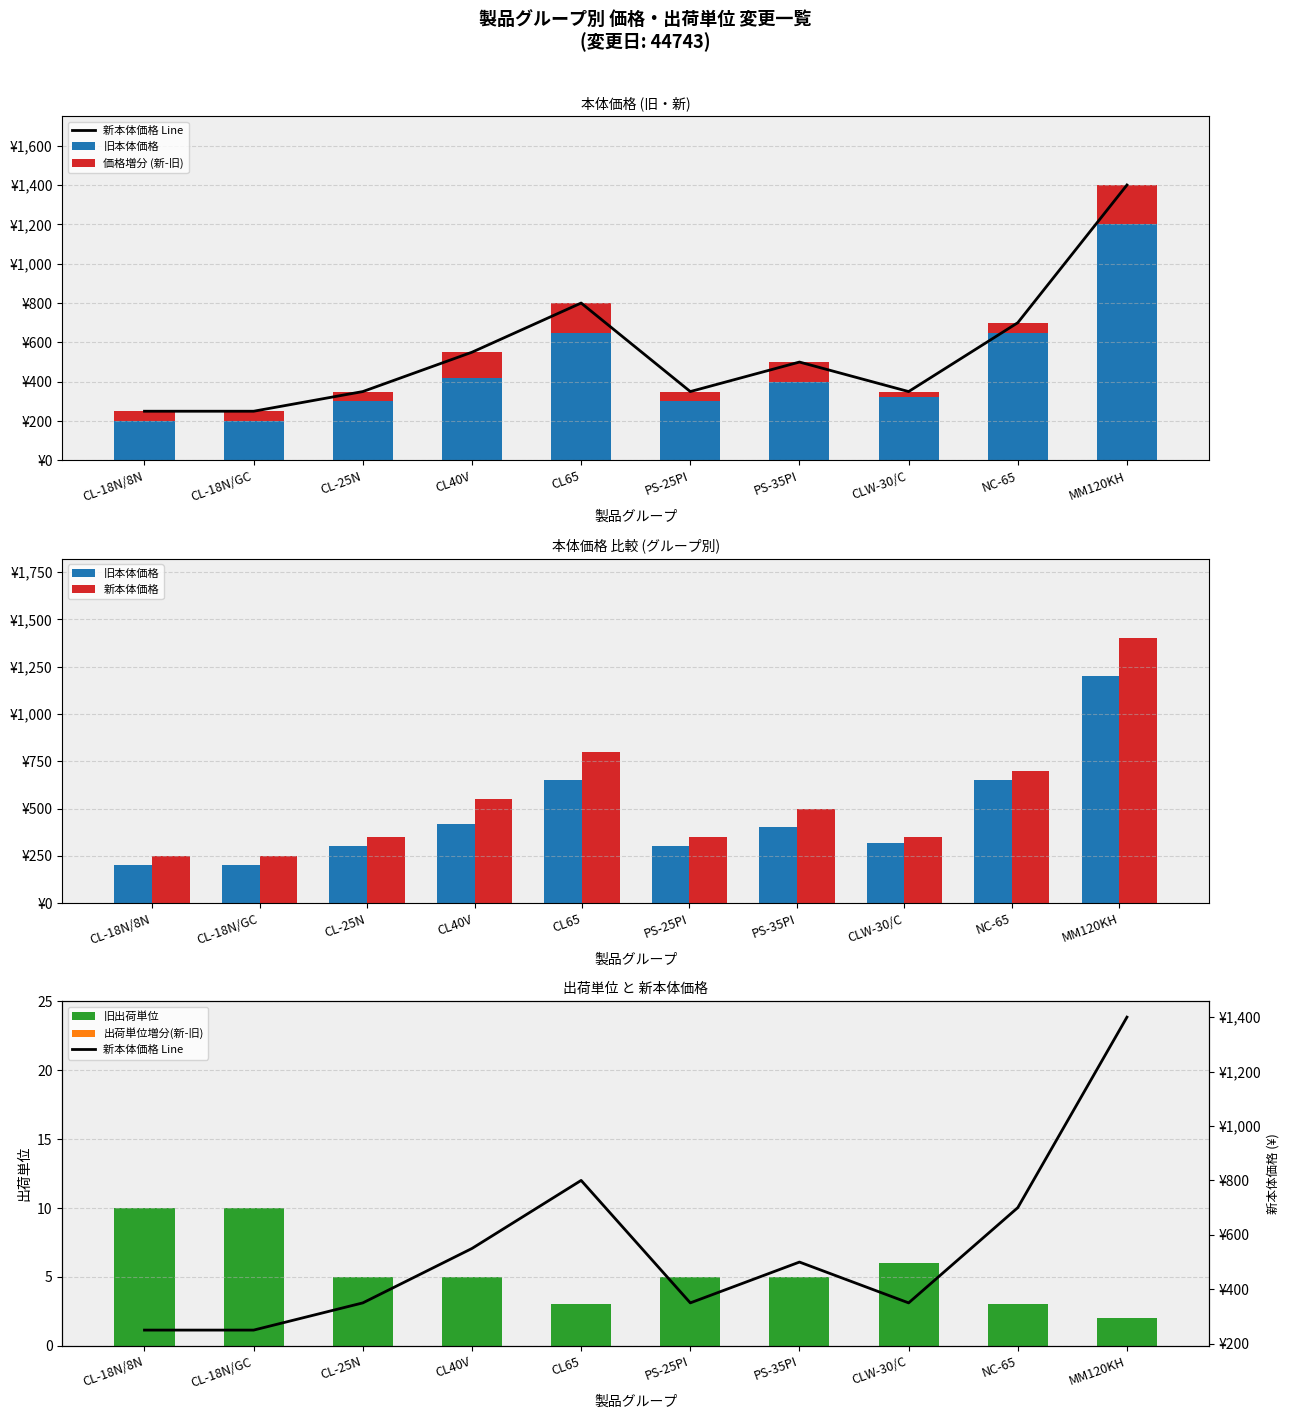

Which series has the largest range (max minus min)?

新本体価格 Line